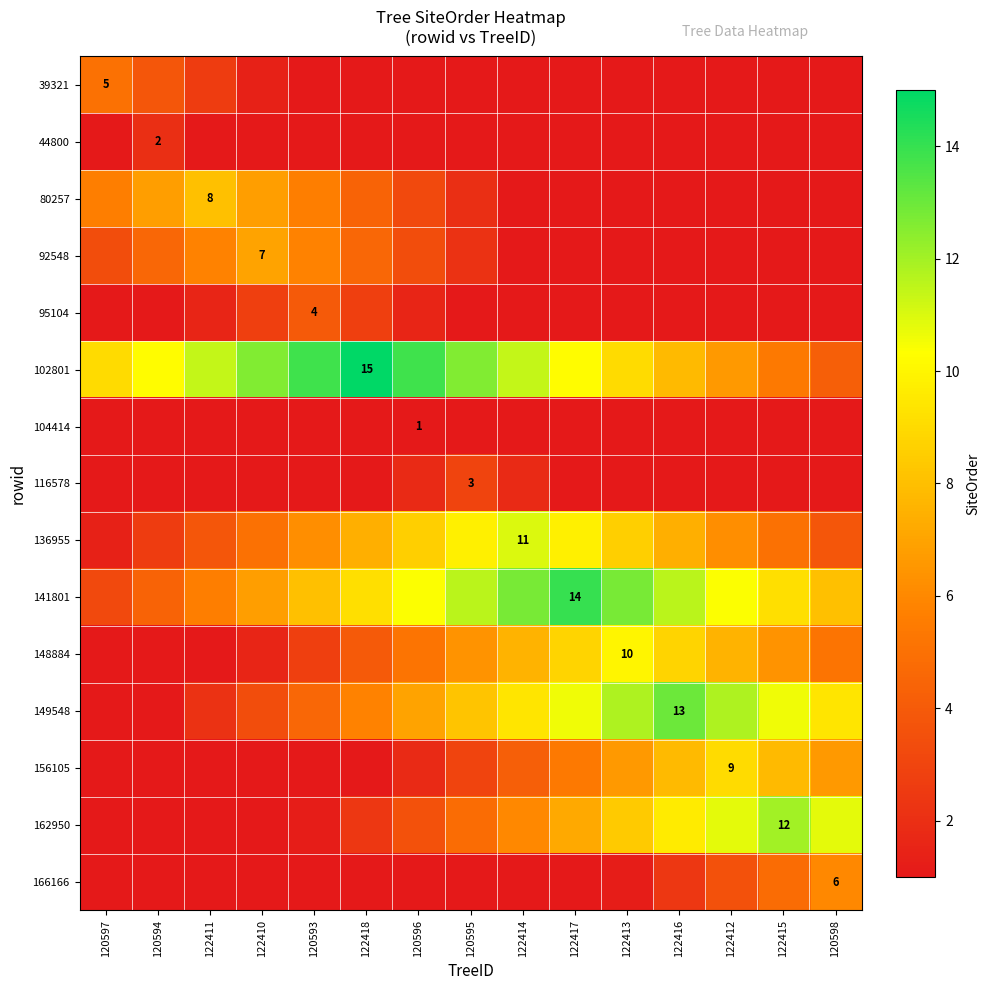

How many distinct data groups are displayed?

15